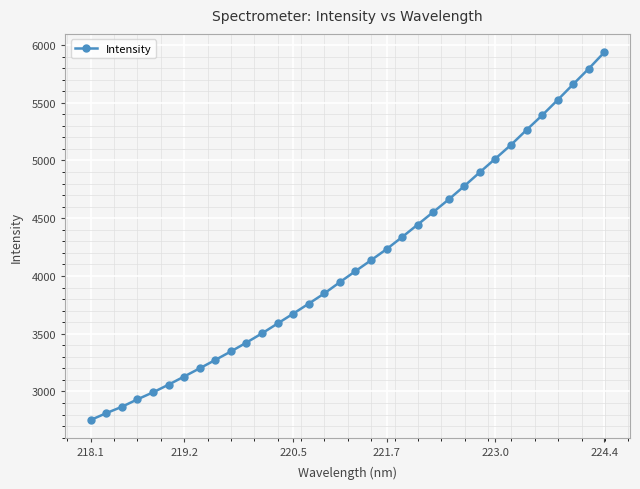

True or false: there are more than 0 points higher than both neighbors.

False